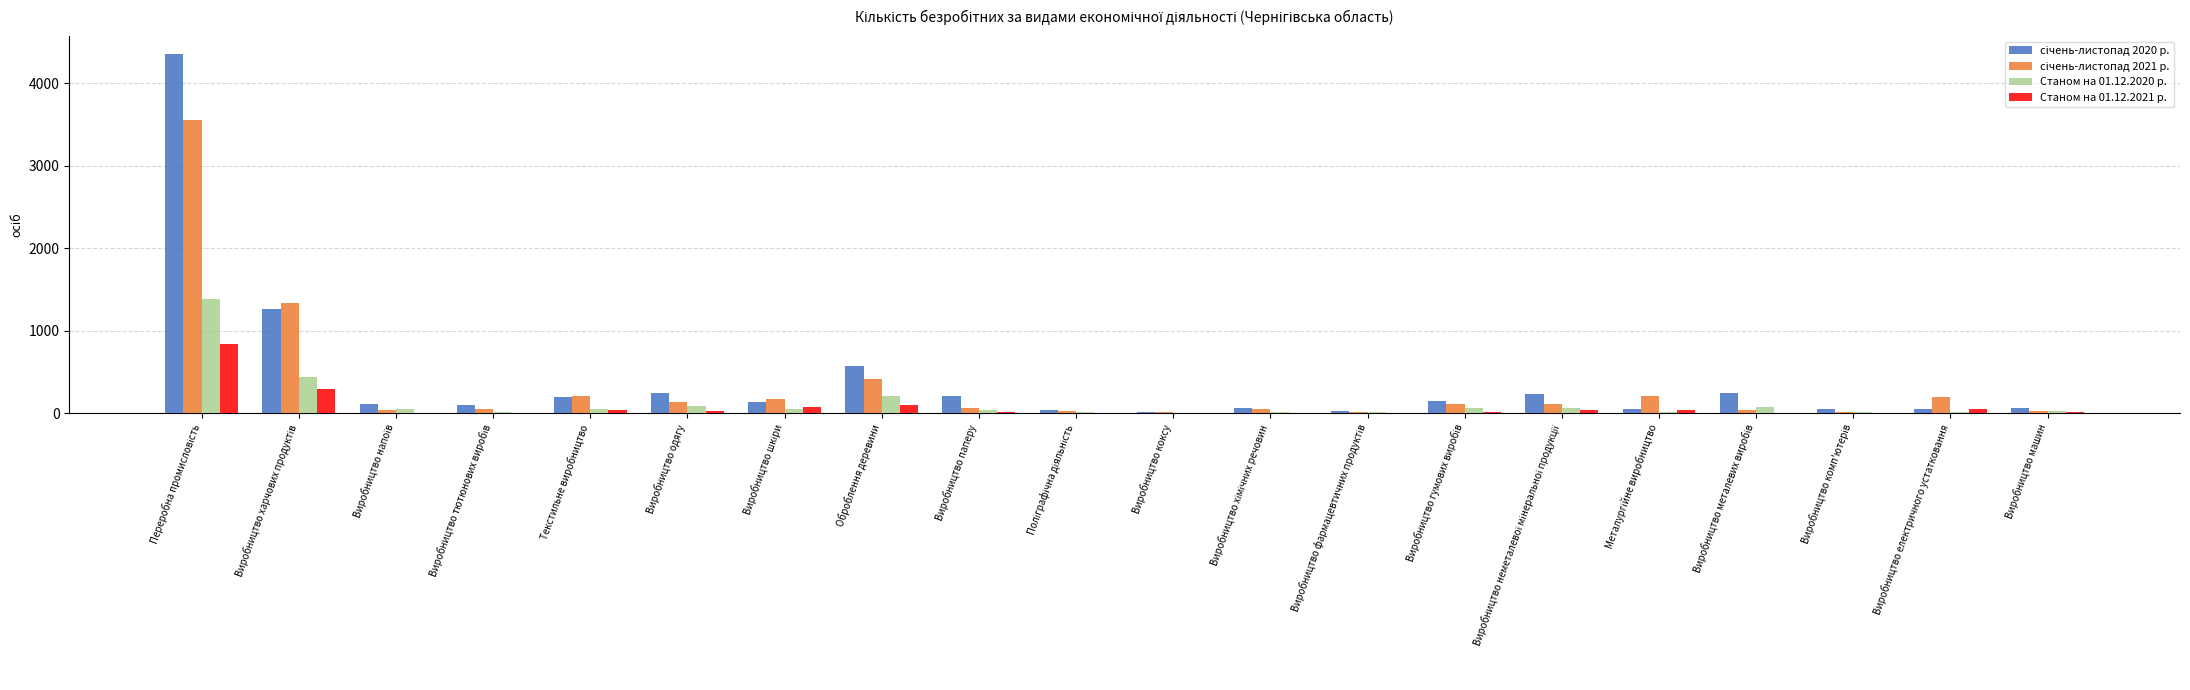

What is the greatest value displayed?

4351